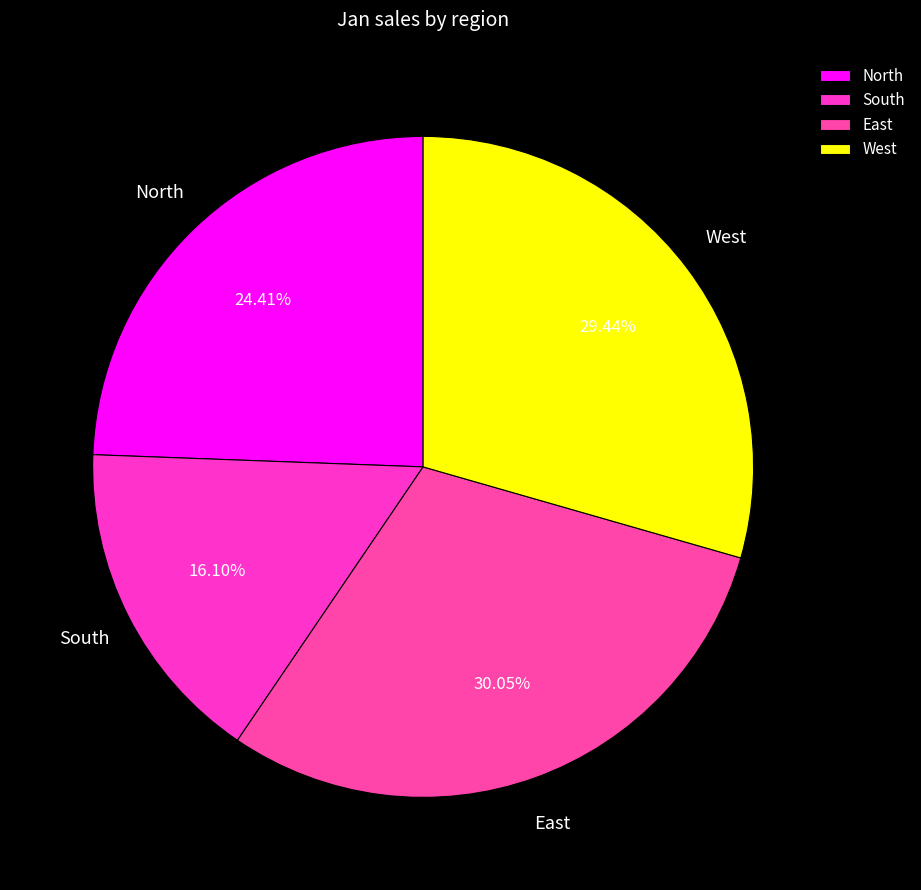

How many segments does this pie chart have?

4